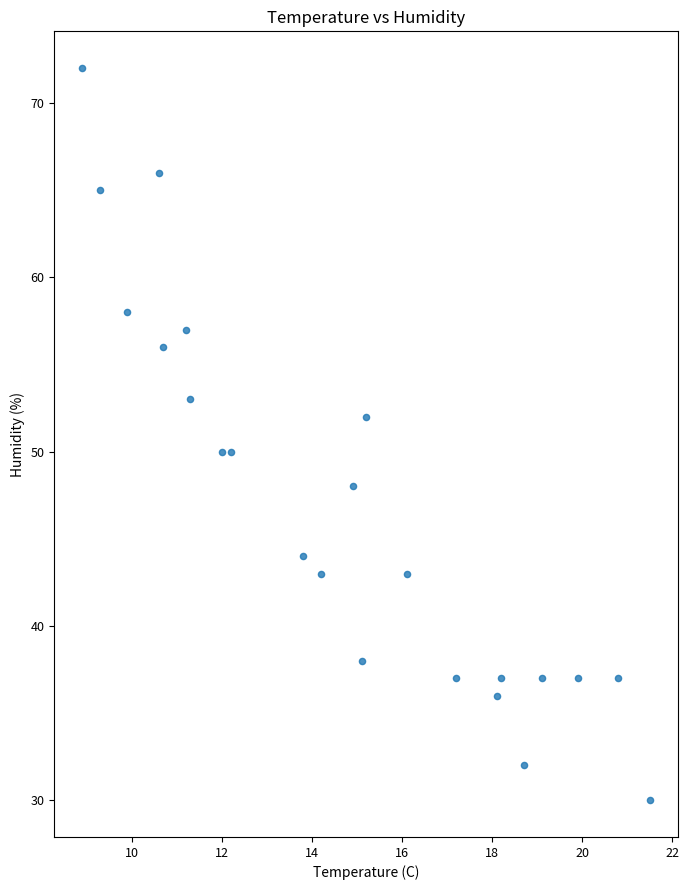

What is the range of Y values (max minus min)?

42